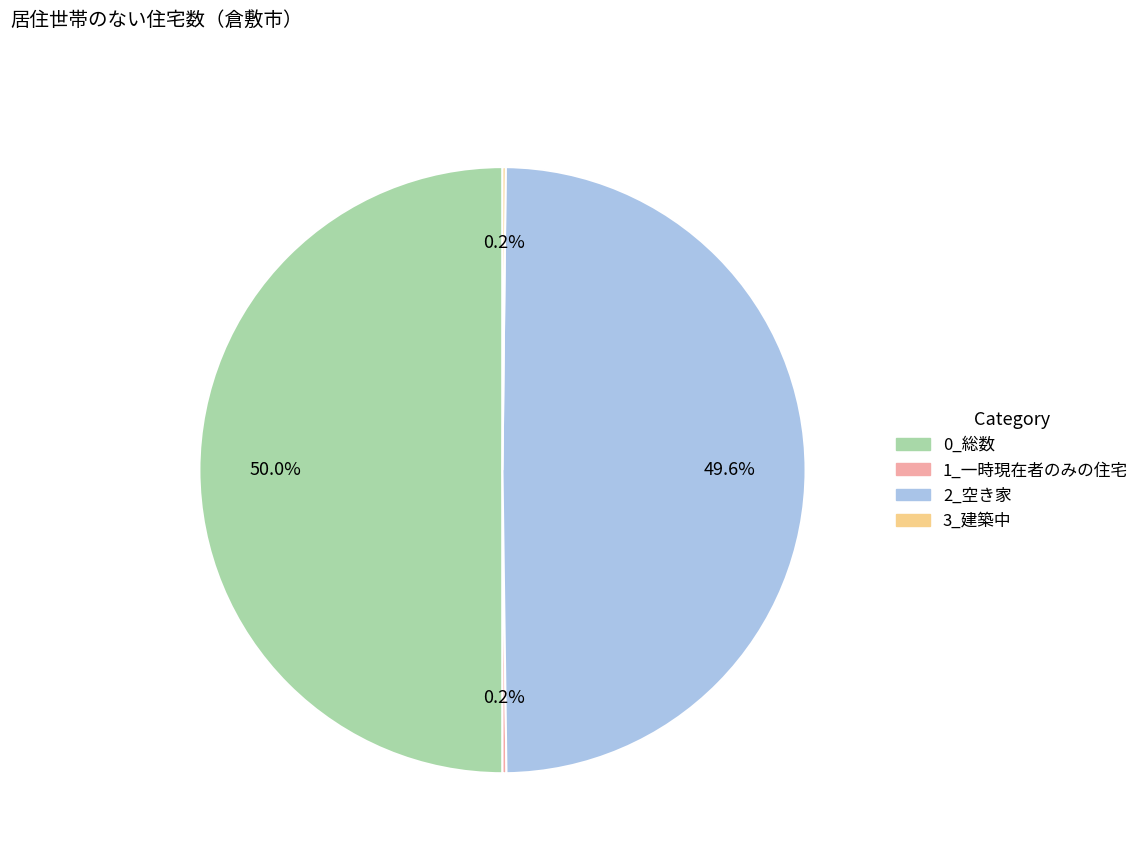

Approximately how many times larger is the value at 2_空き家 compared to 0_総数?

1.0